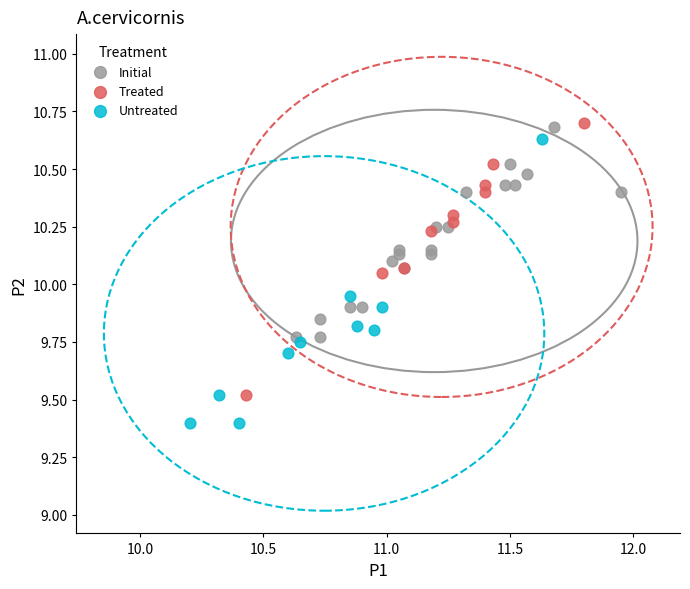

Which series reaches the minimum Y coordinate?

Untreated